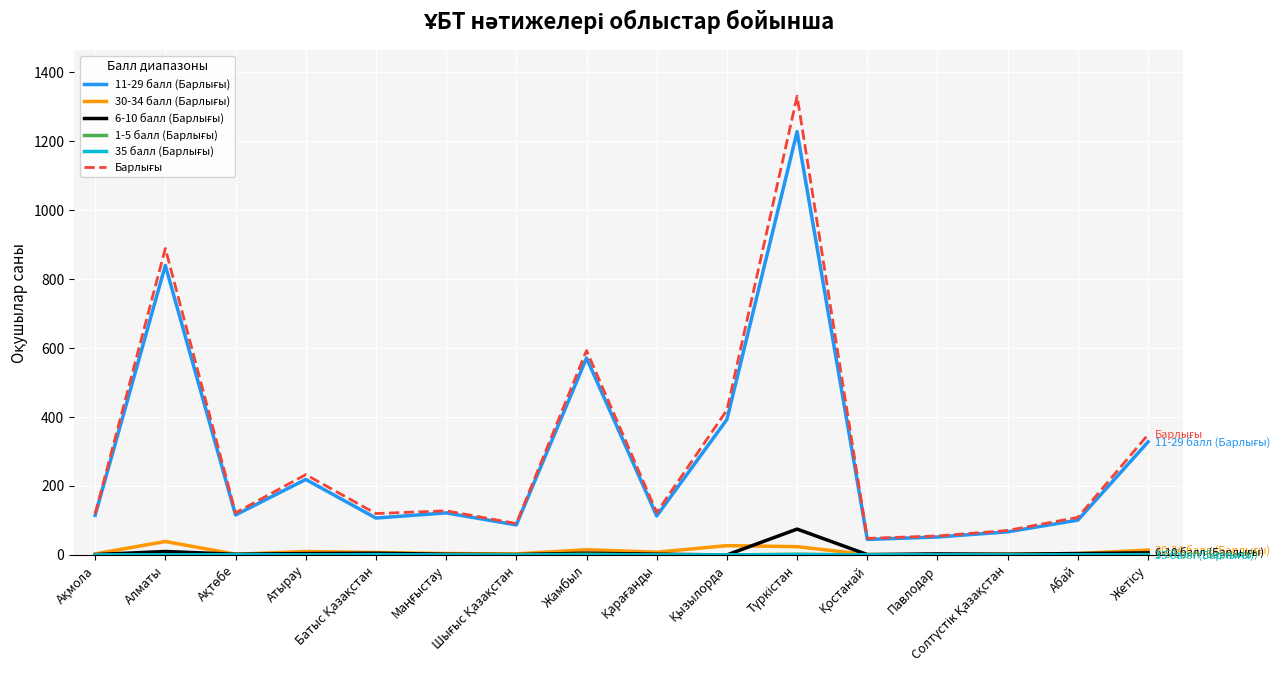

What is the greatest value displayed?

1331